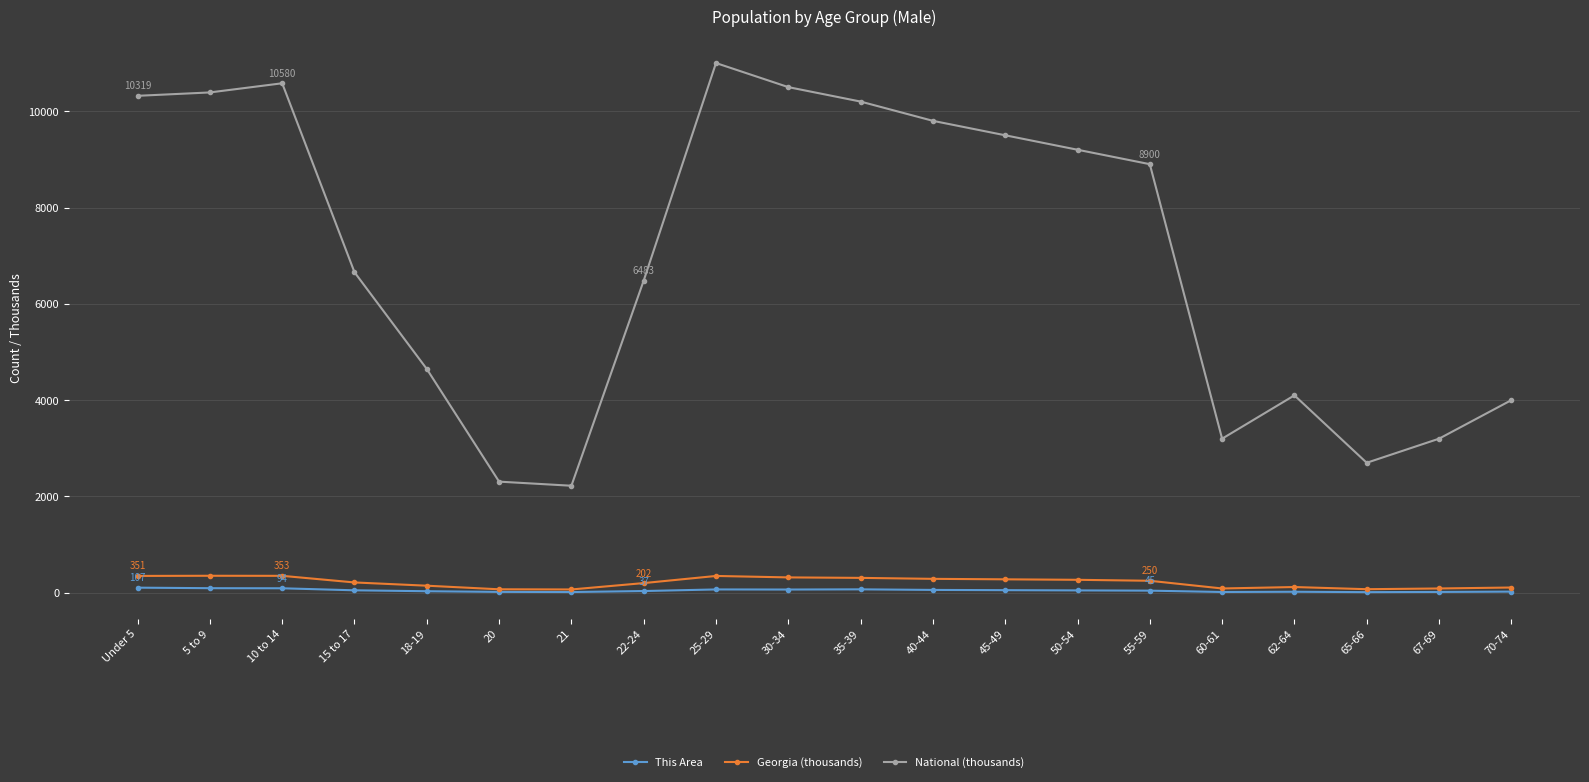

Which category has the highest value across all series?

25-29